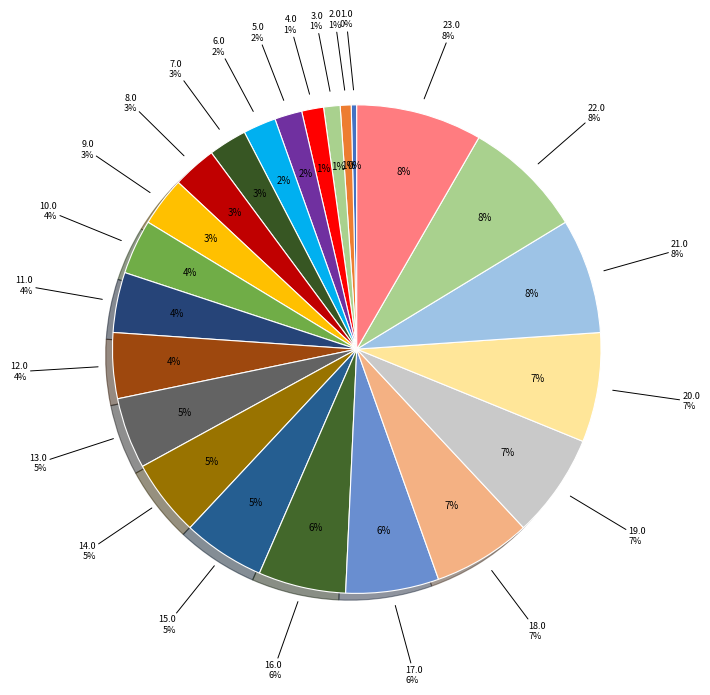

Is XS2271376498 the majority of the pie?

No